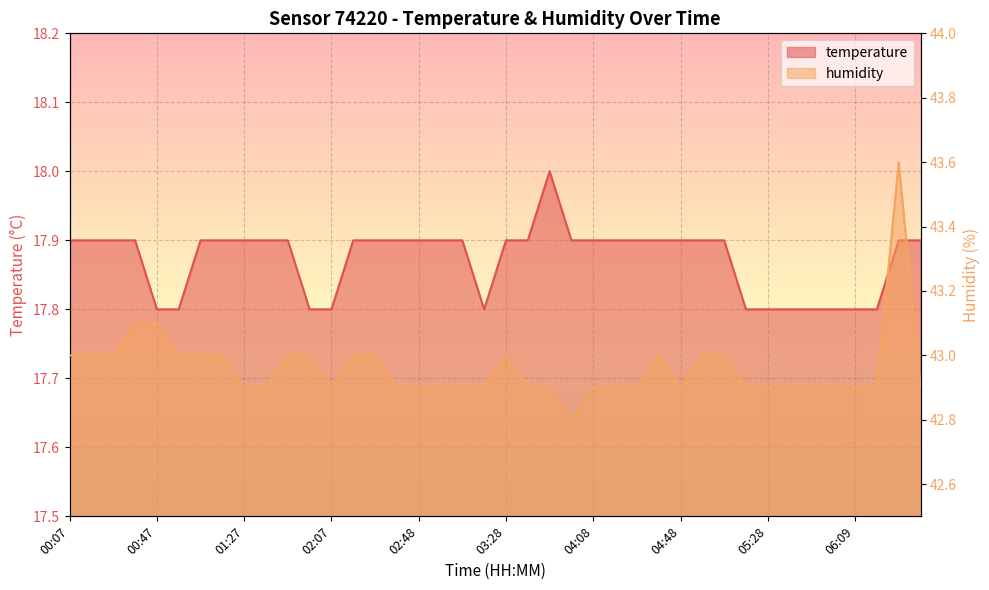

True or false: humidity has a value of 68.1 at 04:58.

False